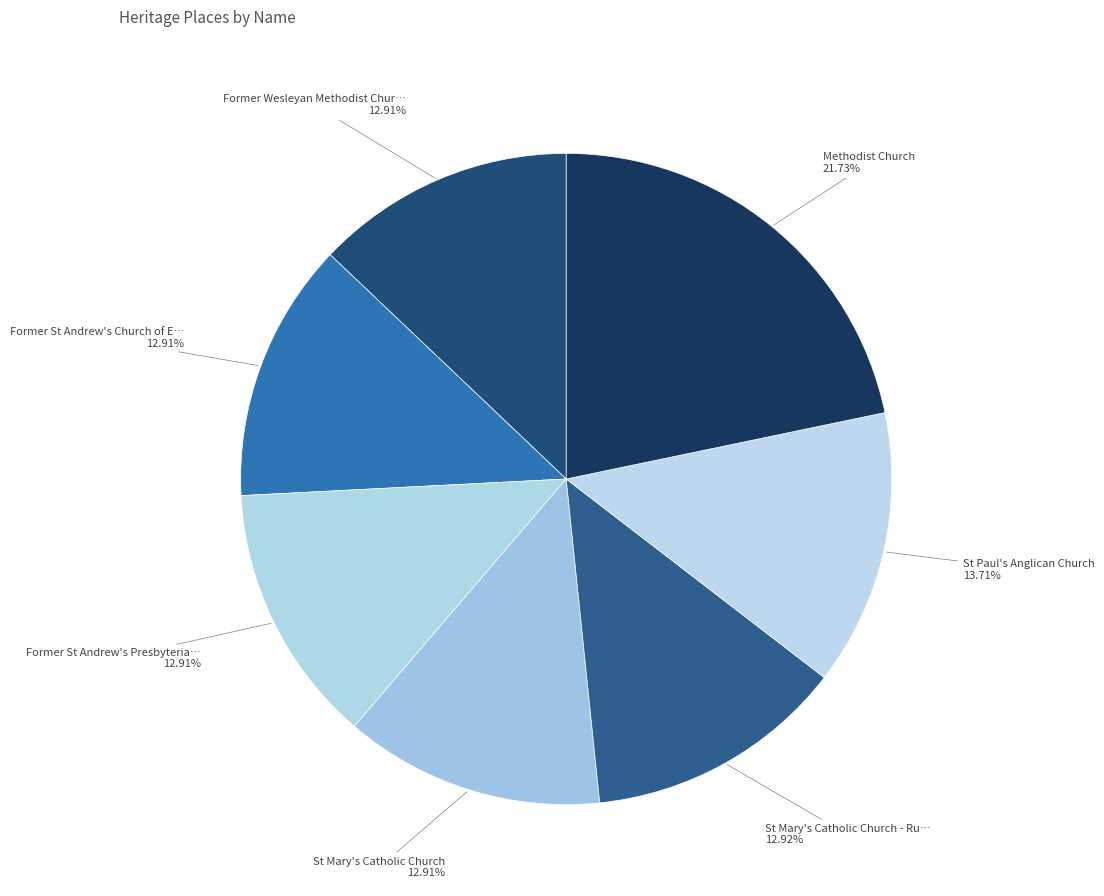

What is the smallest slice in the pie chart?

Former Wesleyan Methodist Church